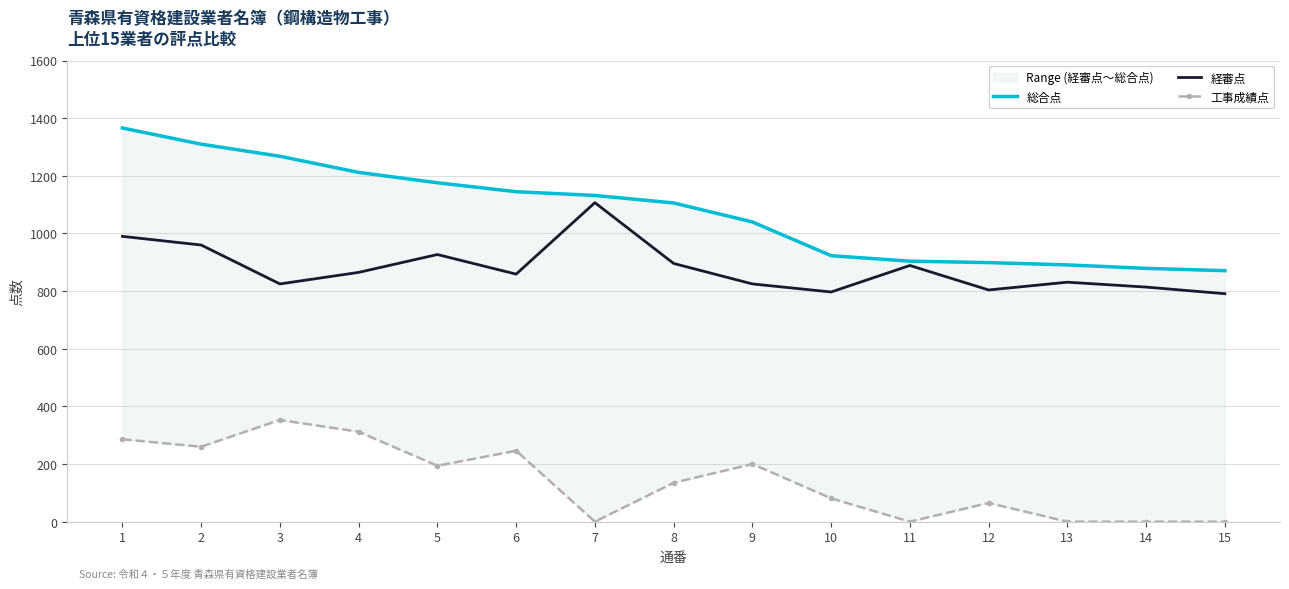

Which has a higher value, 5 or 15?

5